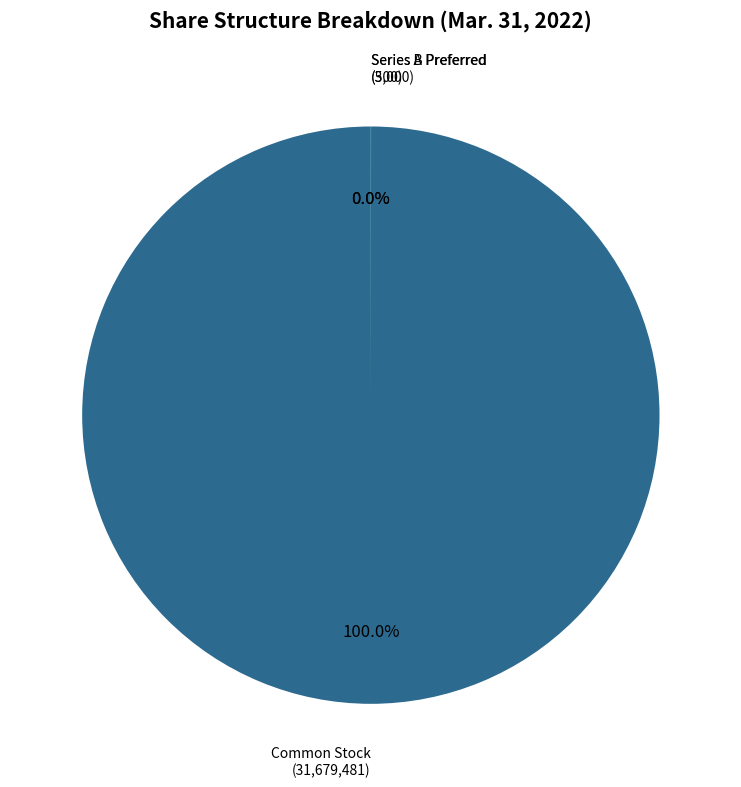

Does any single category account for the majority?

Yes